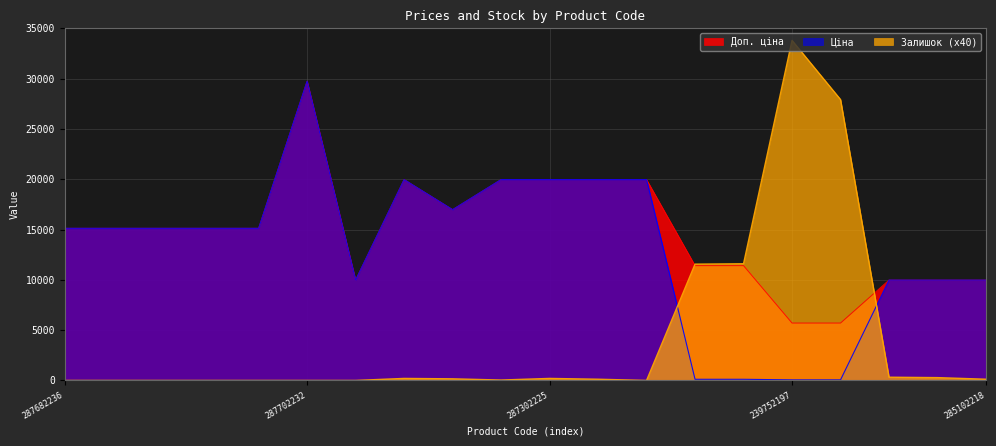

At which category is the sum across all series the highest?

287702232